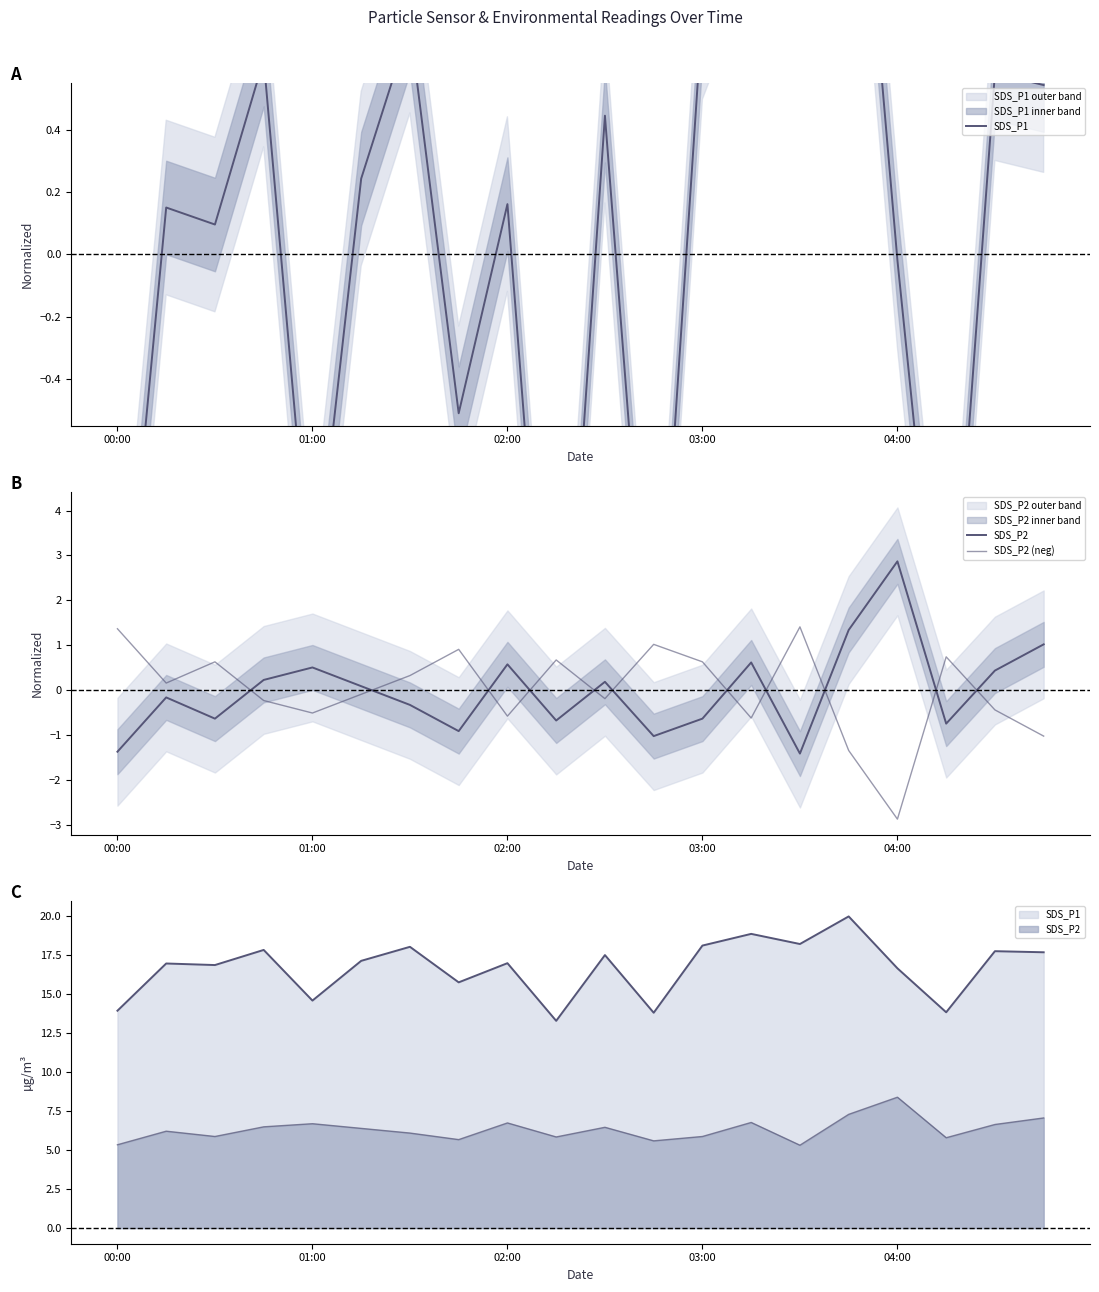

Is the value of SDS_P2 at 15 greater than the value of SDS_P1 at 15?

No